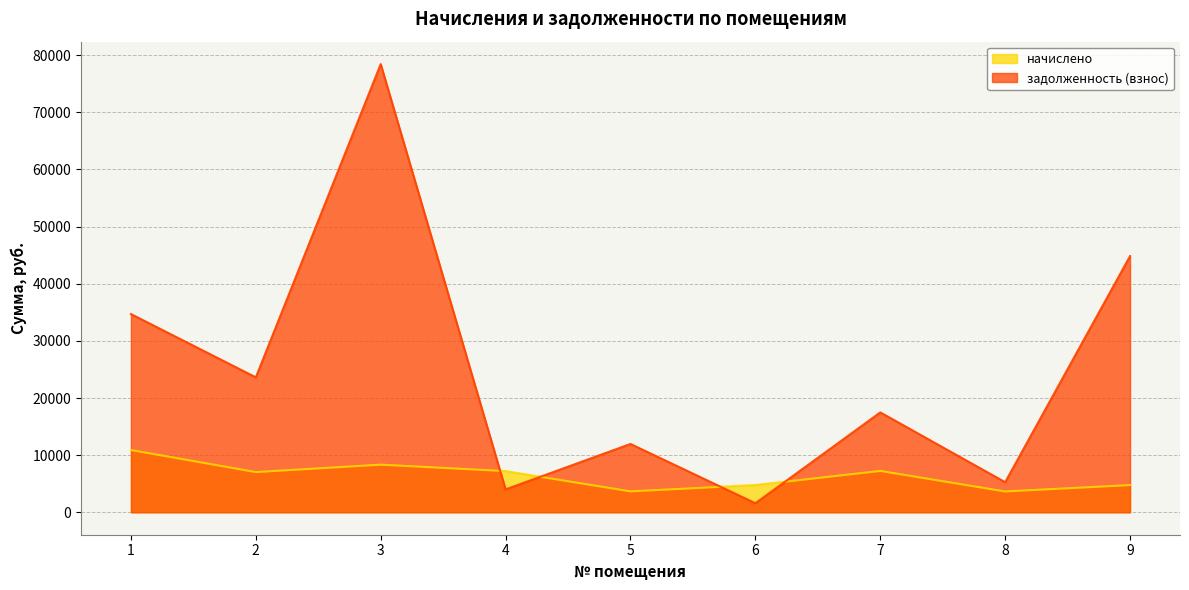

What is the spread (max minus min) of values at 7?

10241.2